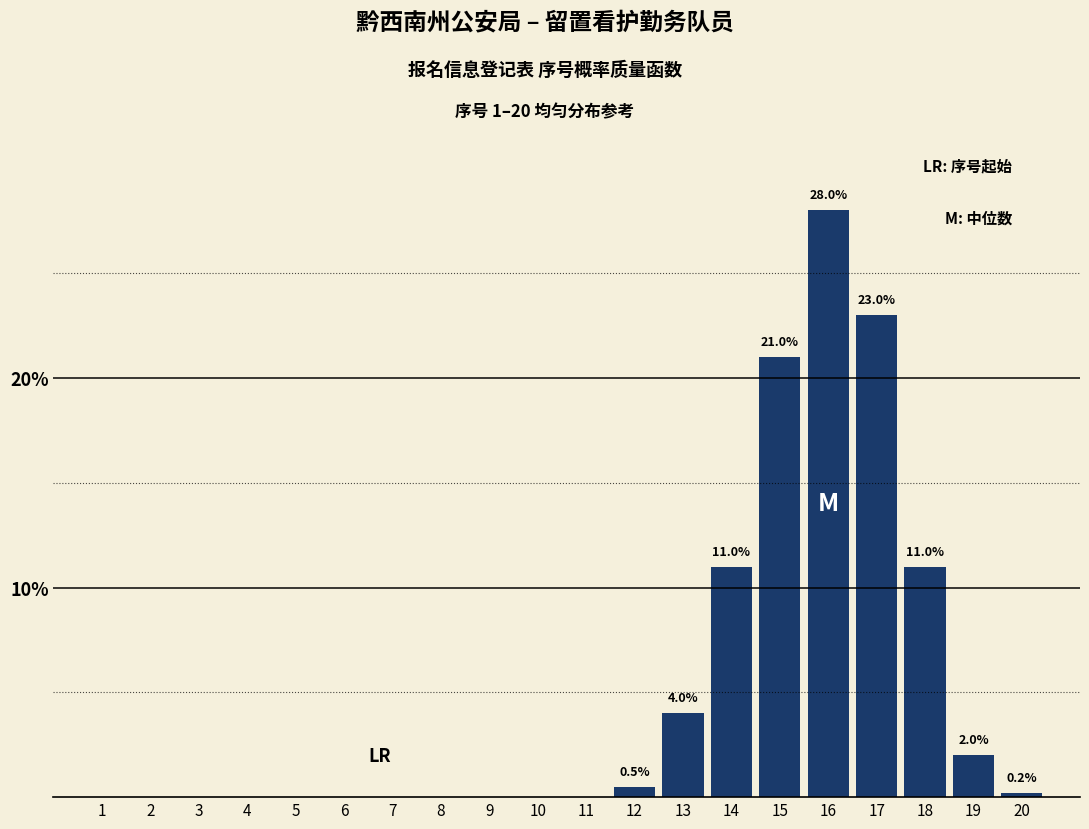

Reading left to right, what are all the values shown in this chart?

1=0.0	2=0.0	3=0.0	4=0.0	5=0.0	6=0.0	7=0.0	8=0.0	9=0.0	10=0.0	11=0.0	12=0.5	13=4.0	14=11.0	15=21.0	16=28.0	17=23.0	18=11.0	19=2.0	20=0.2